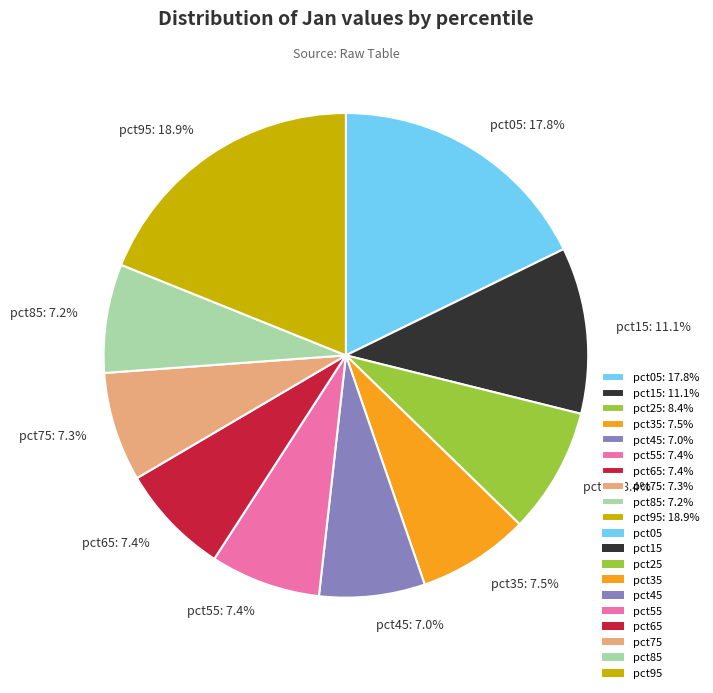

Between pct85: 7.2% and pct95: 18.9%, which is larger?

pct95: 18.9%